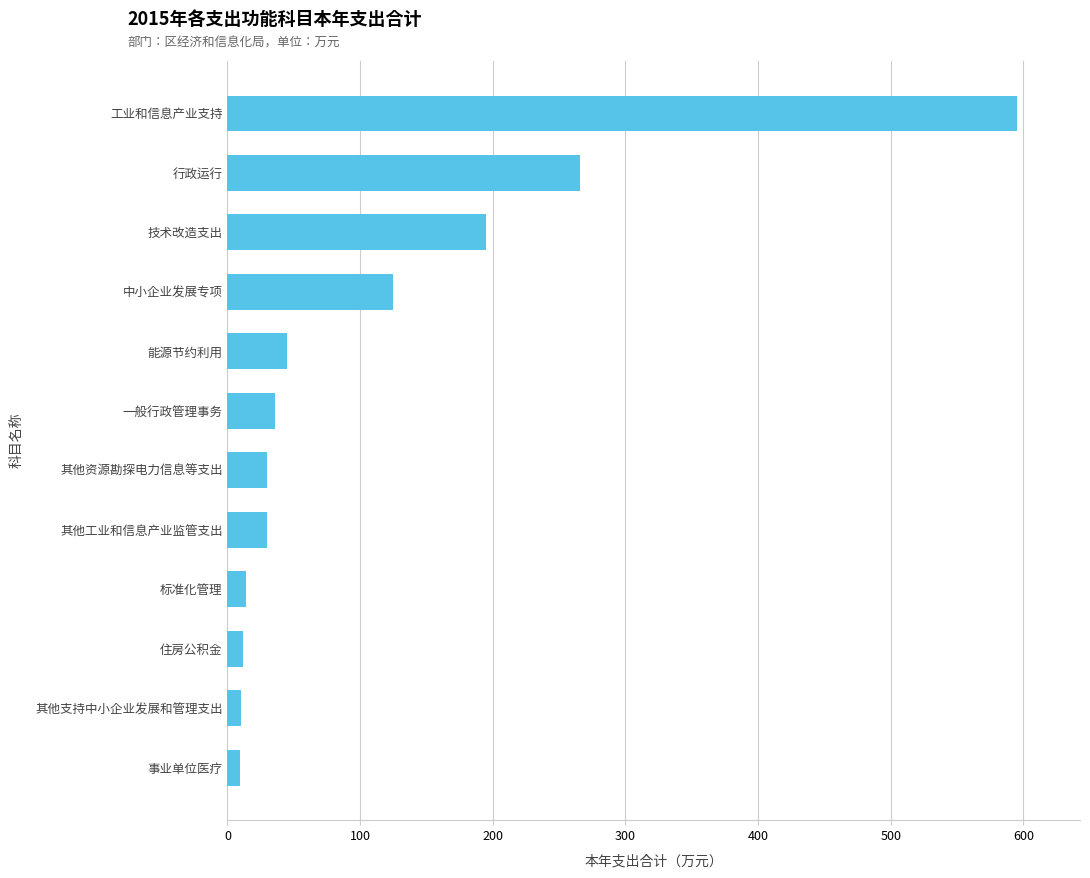

True or false: the data shows 45.0 at 能源节约利用.

True